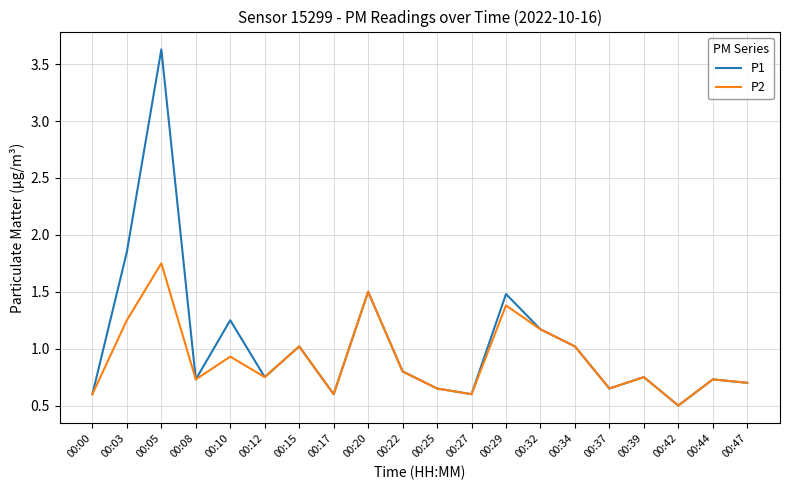

What is the lowest value of the P1 series?

0.5